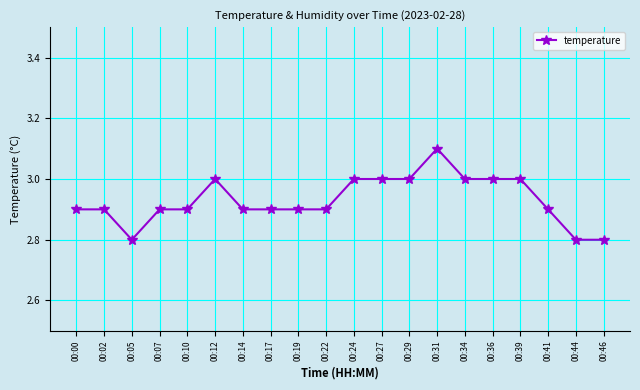

What is the value of the 20th point from the left?

2.8